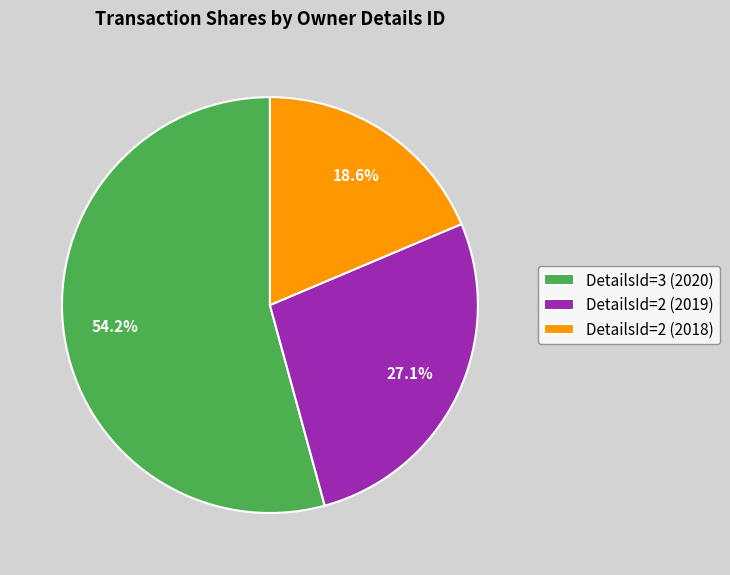

To the nearest percent, what is the difference between the largest and smallest slice percentages?

36%